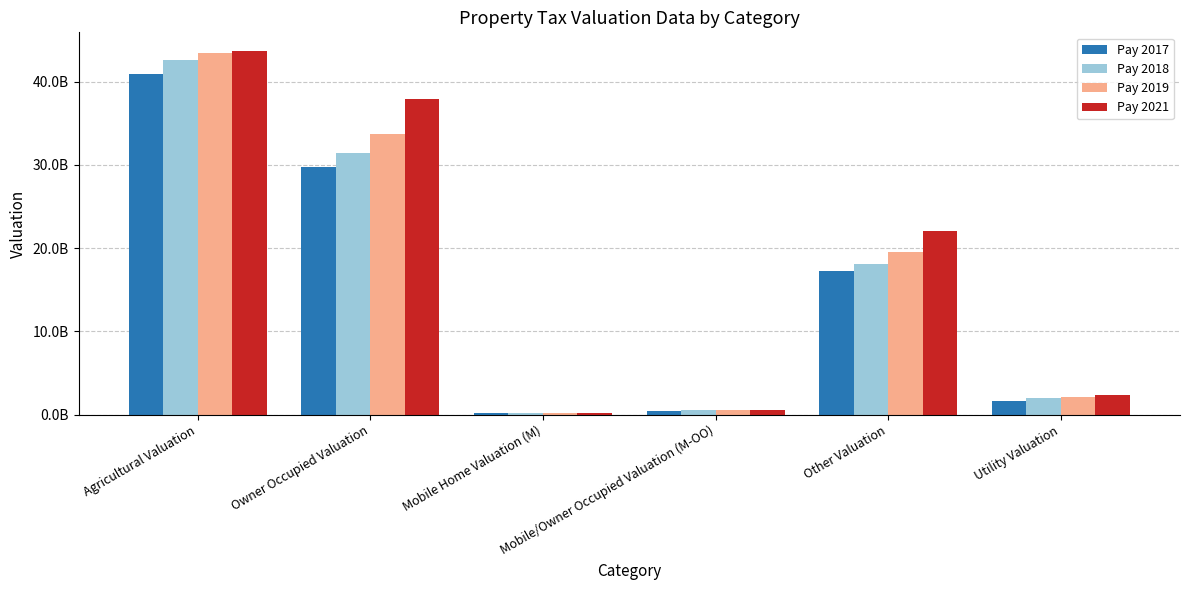

What are all the series names shown in the legend?

Pay 2017, Pay 2018, Pay 2019, Pay 2021